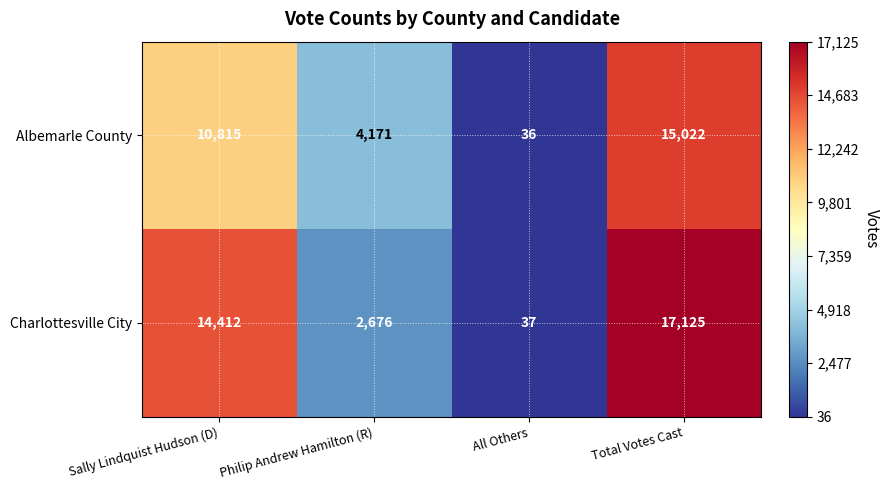

What is the maximum value shown in the chart?

17125